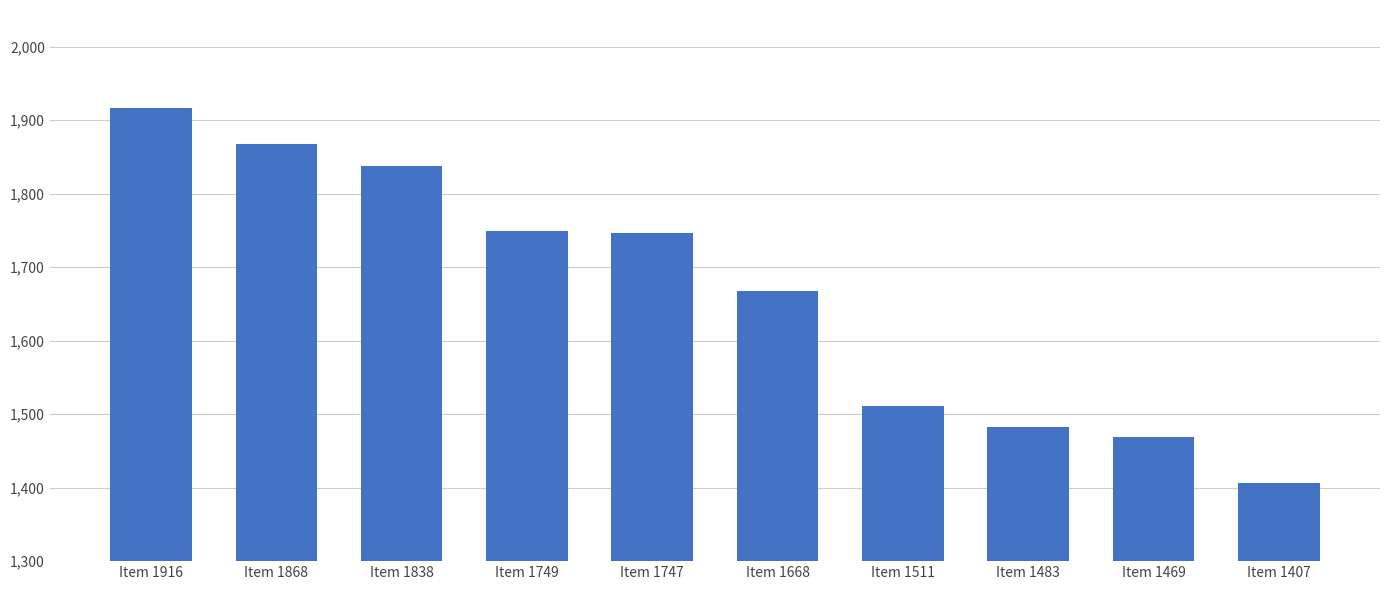

What is the difference between the values at Item 1749 and Item 1483?

266